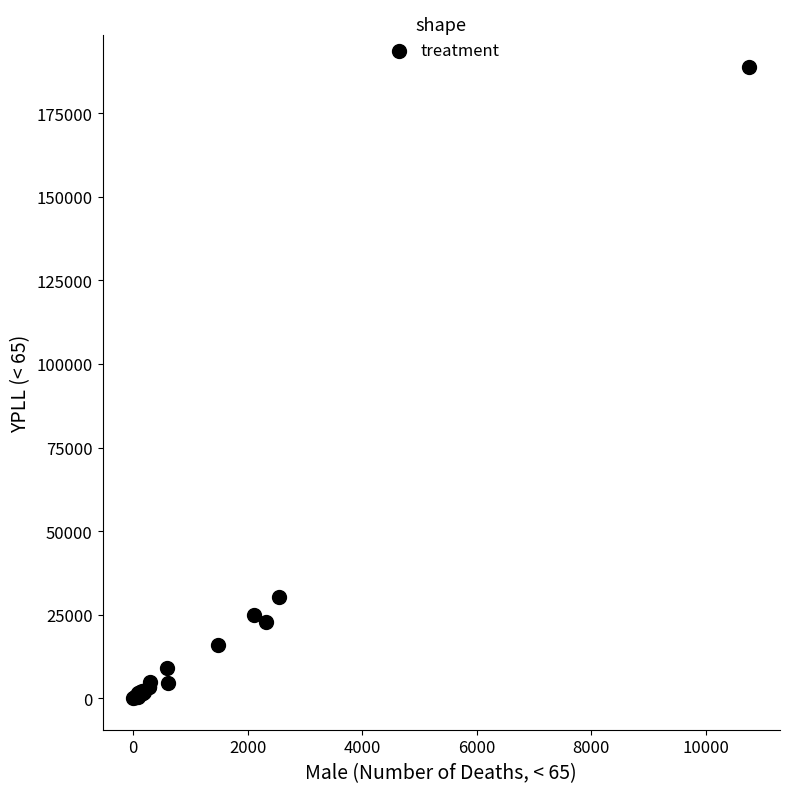

What Y value in the scatter plot is closest to 94451?

30318.5